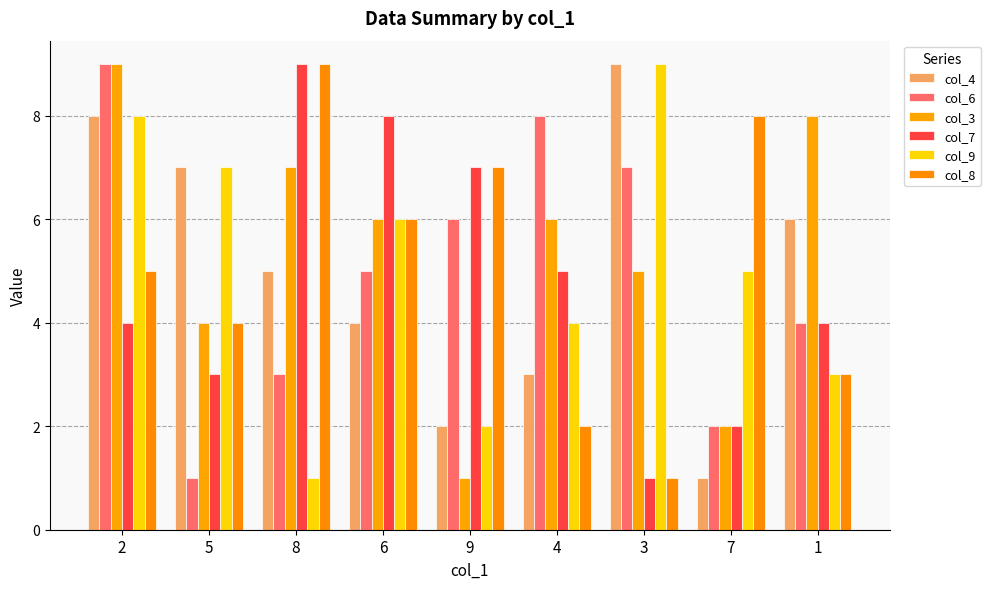

The col_9 series shows 3 at 1. True or false?

True